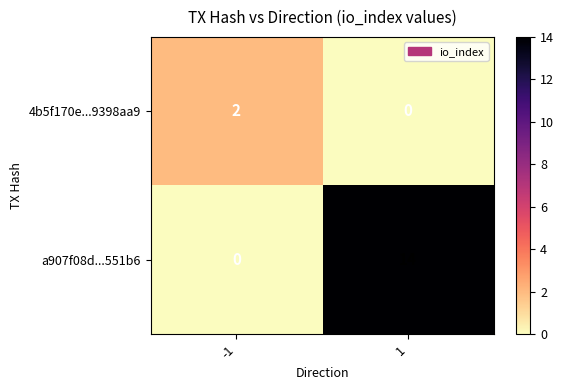

How many series are shown in this chart?

2